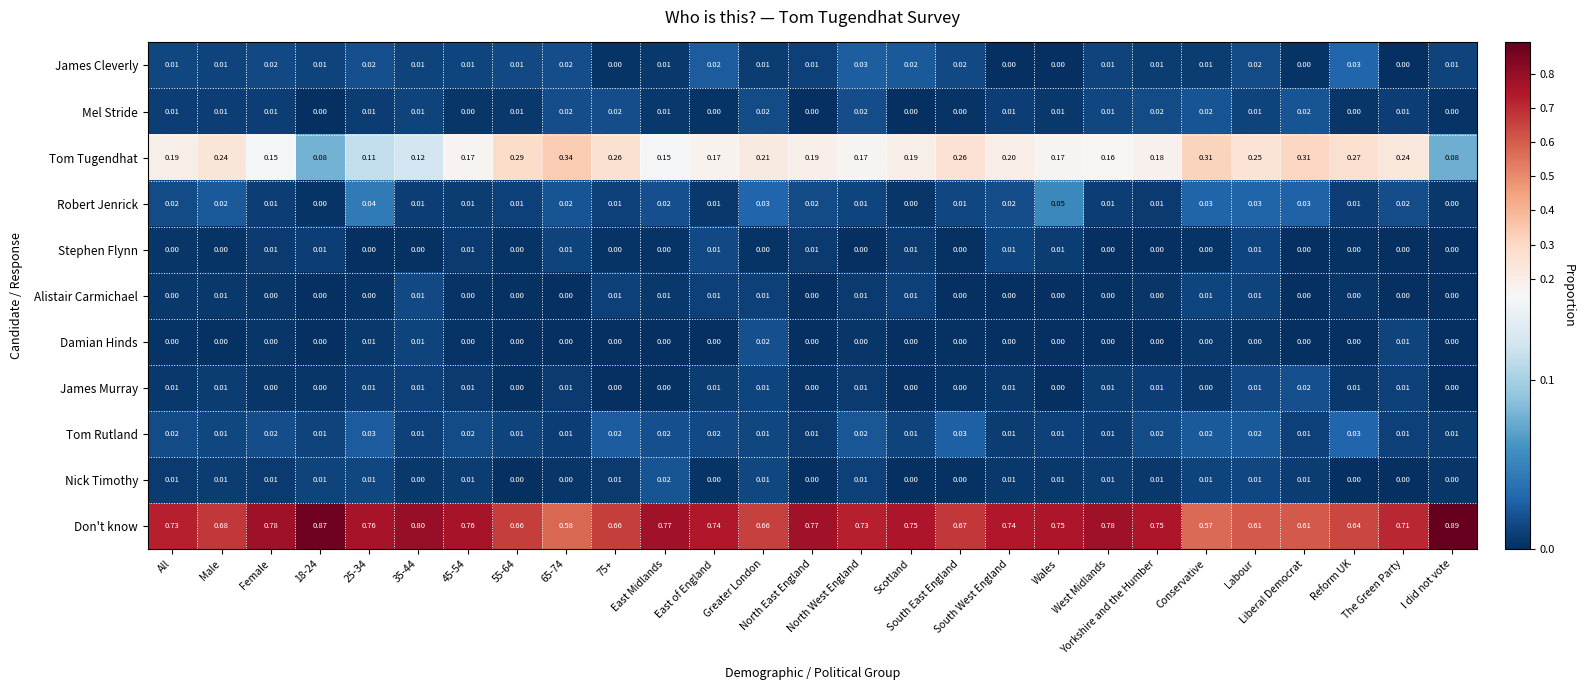

Which series has the largest range (max minus min)?

Don't know